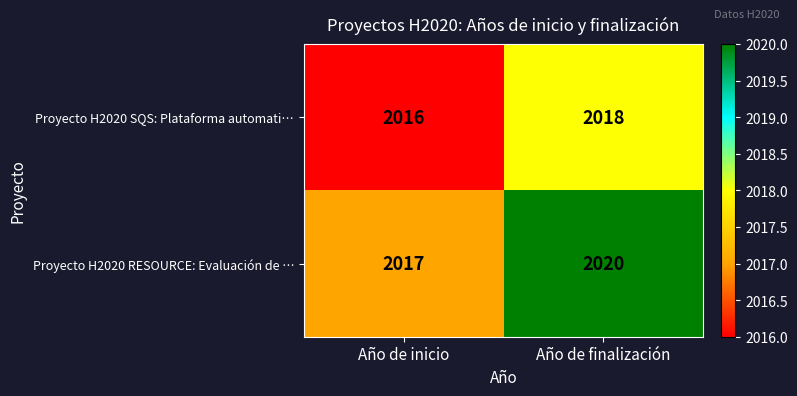

Reading left to right, extract all data points from this chart.

Proyecto H2020 SQS: Plataforma automati…: 2016	2018
Proyecto H2020 RESOURCE: Evaluación de …: 2017	2020